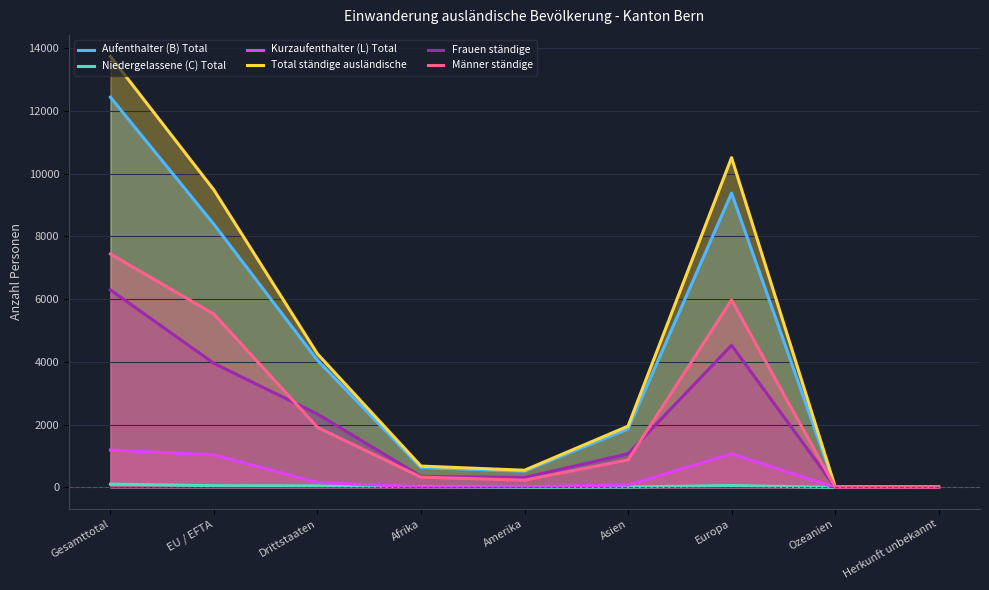

What is the sum of all Total ständige ausländische values?

41187